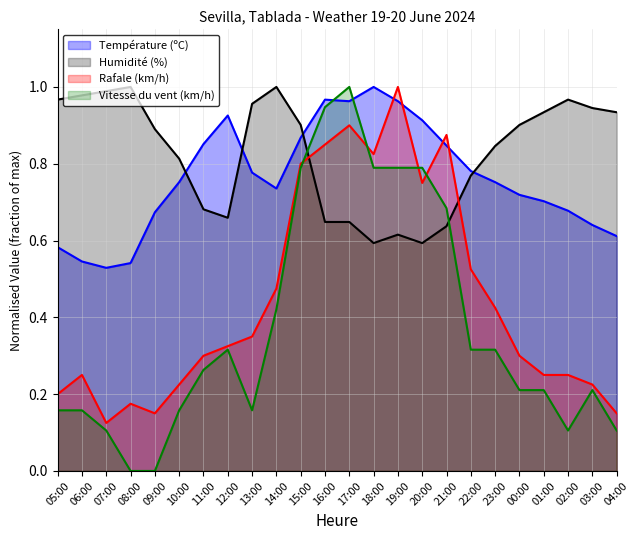

Which series has the largest total across all categories?

Humidité (%)